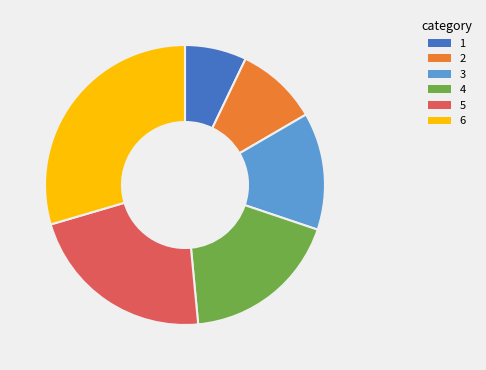

The 6 slice represents 30% of the pie. True or false?

True